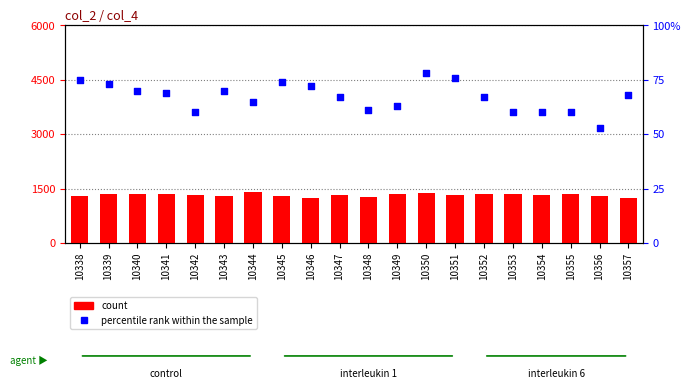

At which category is the sum across all series the highest?

10344